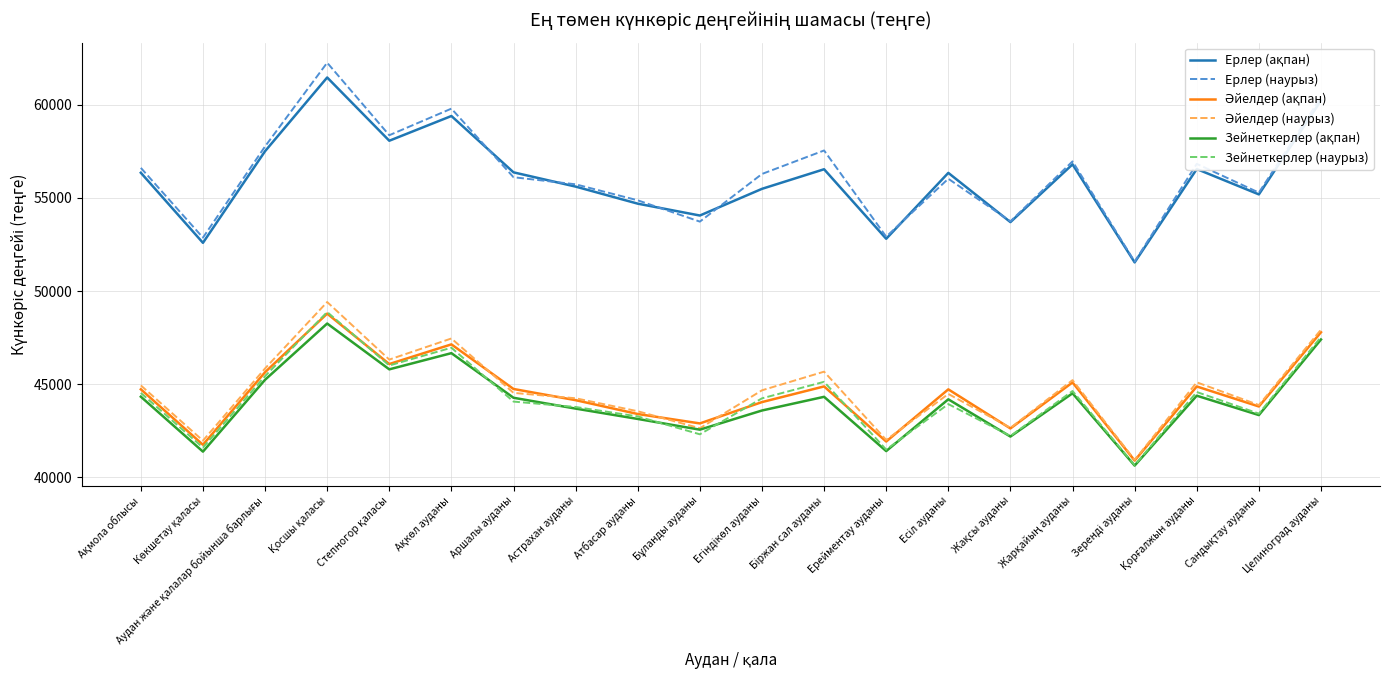

How many lines are shown in the chart?

6